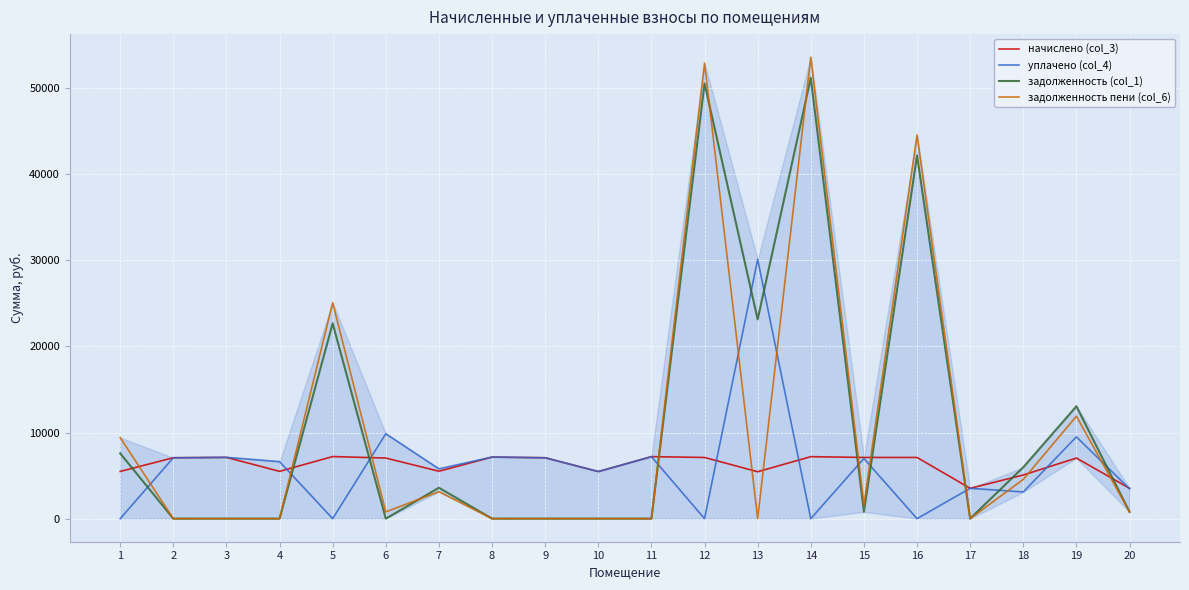

Which series has the largest range (max minus min)?

задолженность пени (col_6)